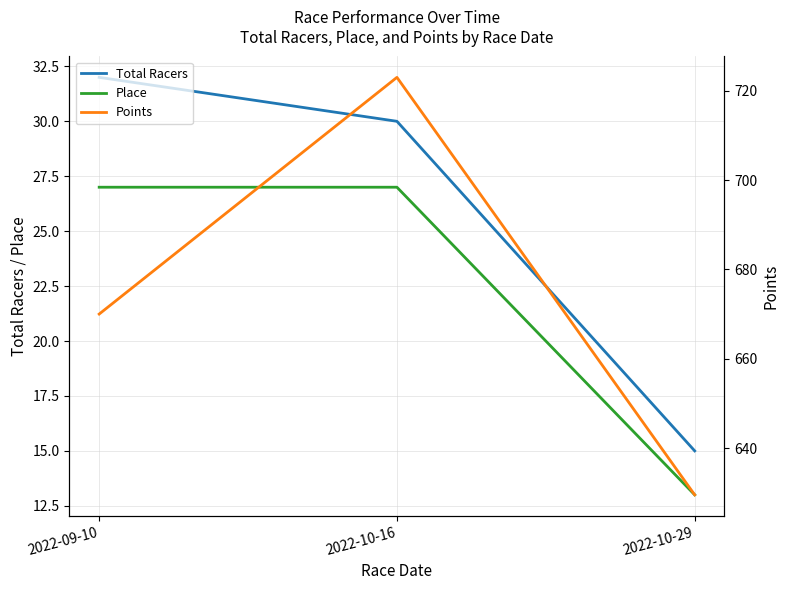

Rank the series at 2022-09-10 from lowest to highest value.

Place, Total Racers, Points